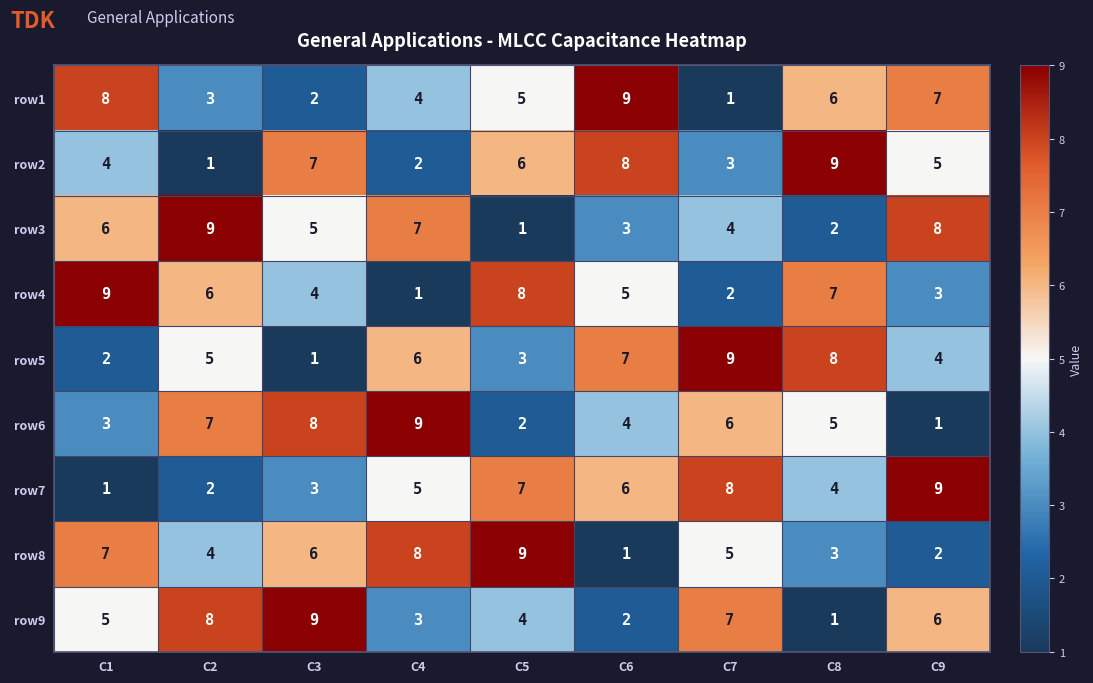

Is the value of row7 at C6 greater than the value of row5 at C7?

No